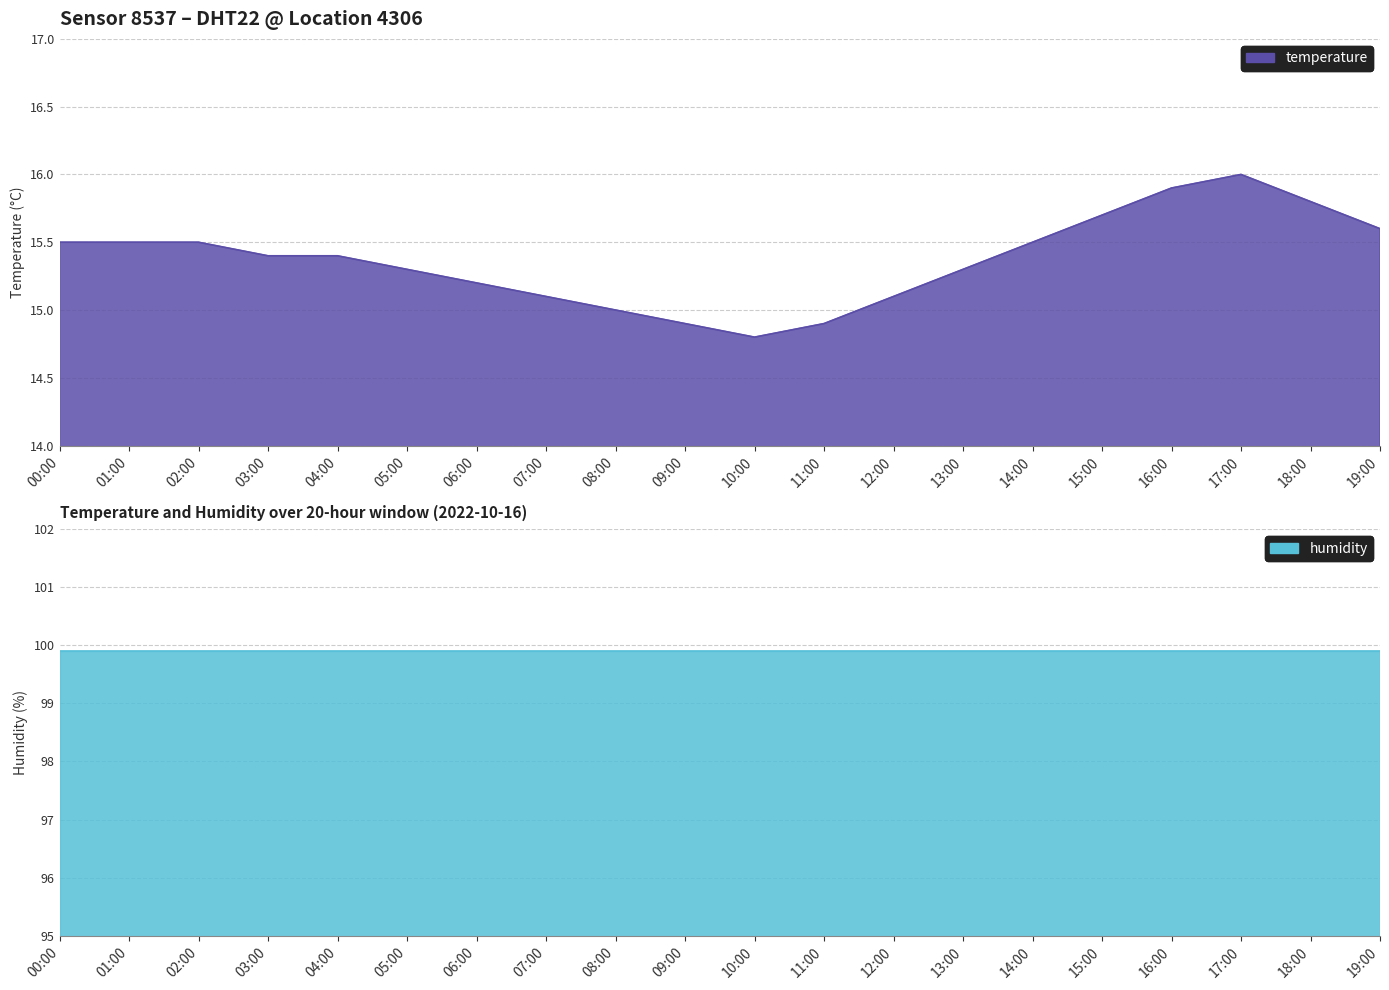

True or false: the data shows 15.0 at 08:00.

True